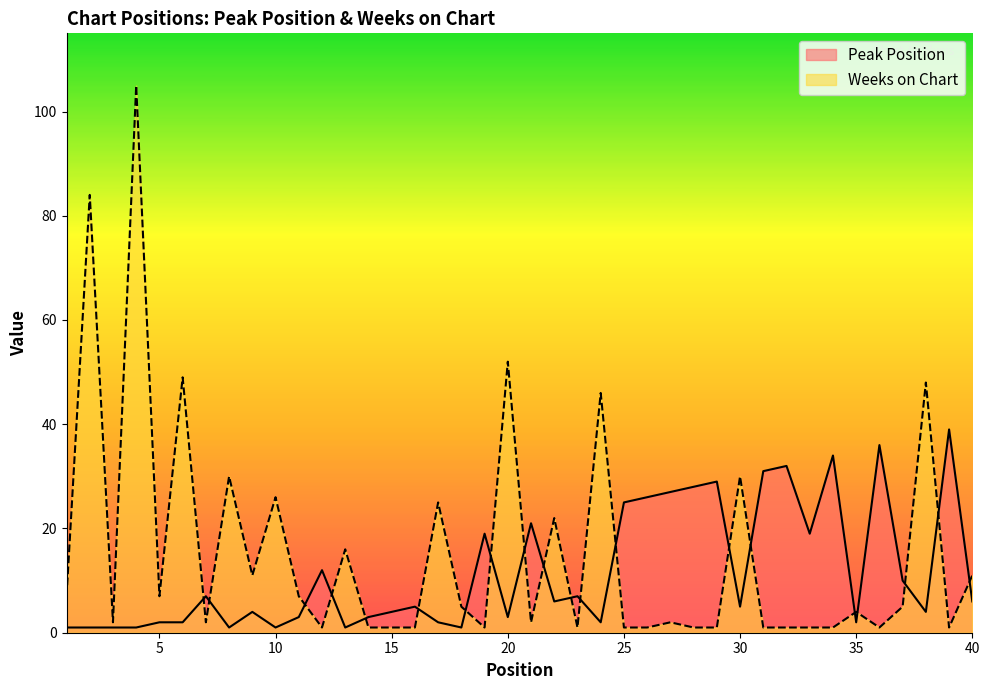

Reading right to left, extract all data points from this chart.

Peak Position: 40=6	39=39	38=4	37=10	36=36	35=2	34=34	33=19	32=32	31=31	30=5	29=29	28=28	27=27	26=26	25=25	24=2	23=7	22=6	21=21	20=3	19=19	18=1	17=2	16=5	15=4	14=3	13=1	12=12	11=3	10=1	9=4	8=1	7=7	6=2	5=2	4=1	3=1	2=1	1=1
Weeks on Chart: 40=11	39=1	38=48	37=5	36=1	35=4	34=1	33=1	32=1	31=1	30=30	29=1	28=1	27=2	26=1	25=1	24=46	23=1	22=22	21=2	20=52	19=1	18=5	17=25	16=1	15=1	14=1	13=16	12=1	11=7	10=26	9=11	8=30	7=2	6=49	5=7	4=105	3=2	2=84	1=7